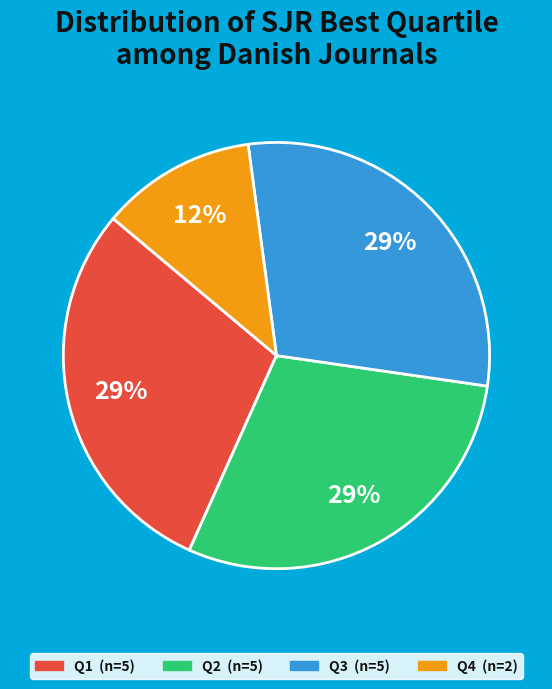

Is there any slice that represents more than half of the pie?

No